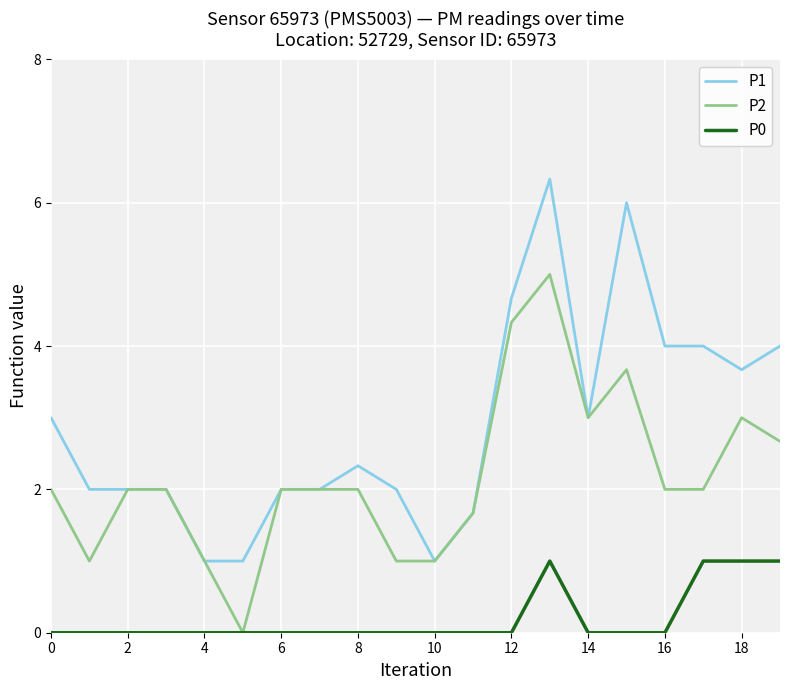

True or false: P0 and P1 intersect in this chart.

False